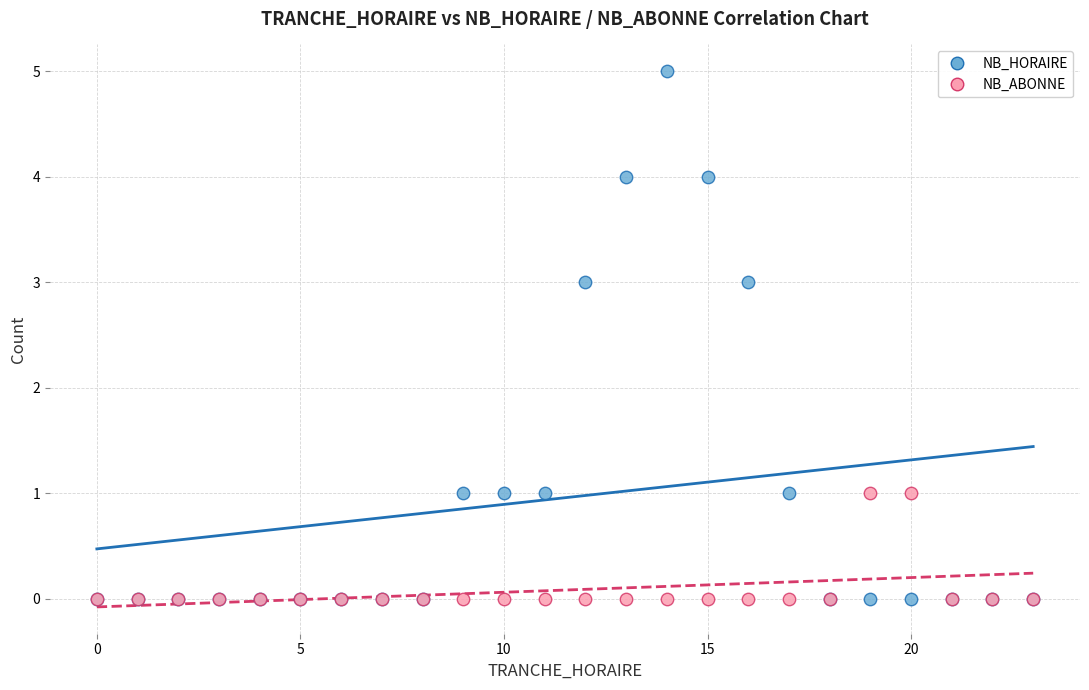

Which series has the widest spread of Y values?

NB_HORAIRE